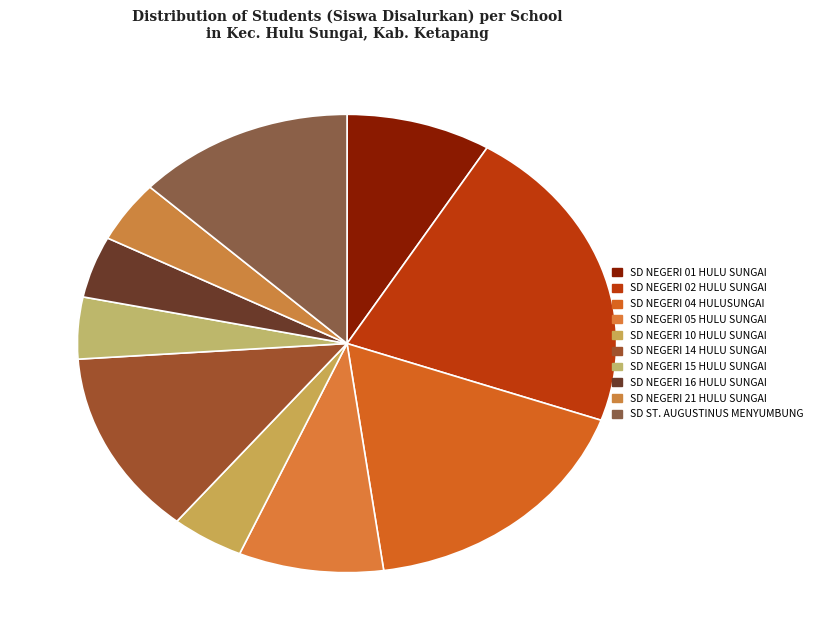

What percentage do SD NEGERI 15 HULU SUNGAI and SD NEGERI 05 HULU SUNGAI together represent?

13.0%